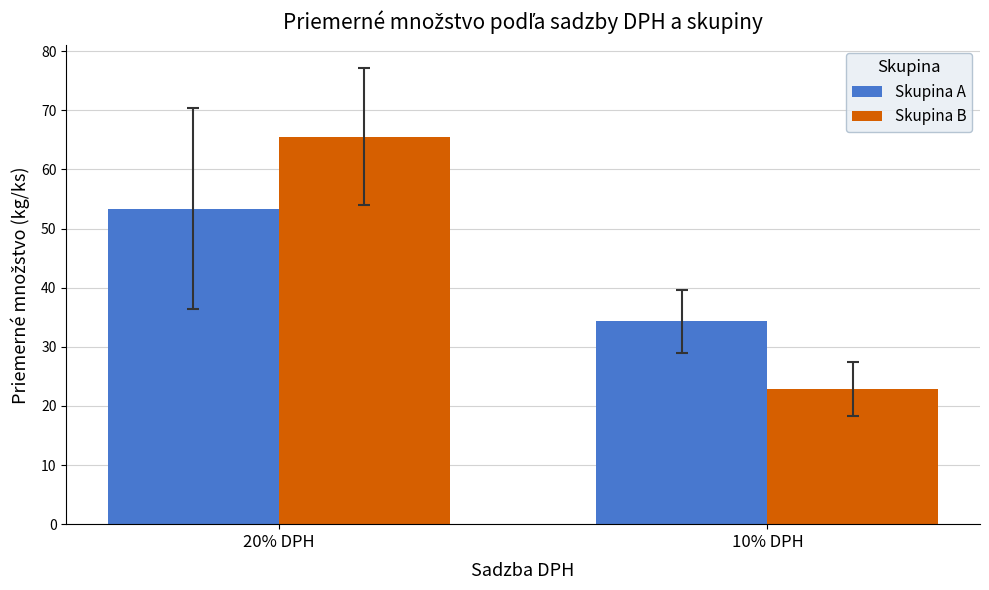

Is it true that Skupina A equals 53.3 at 20% DPH?

True